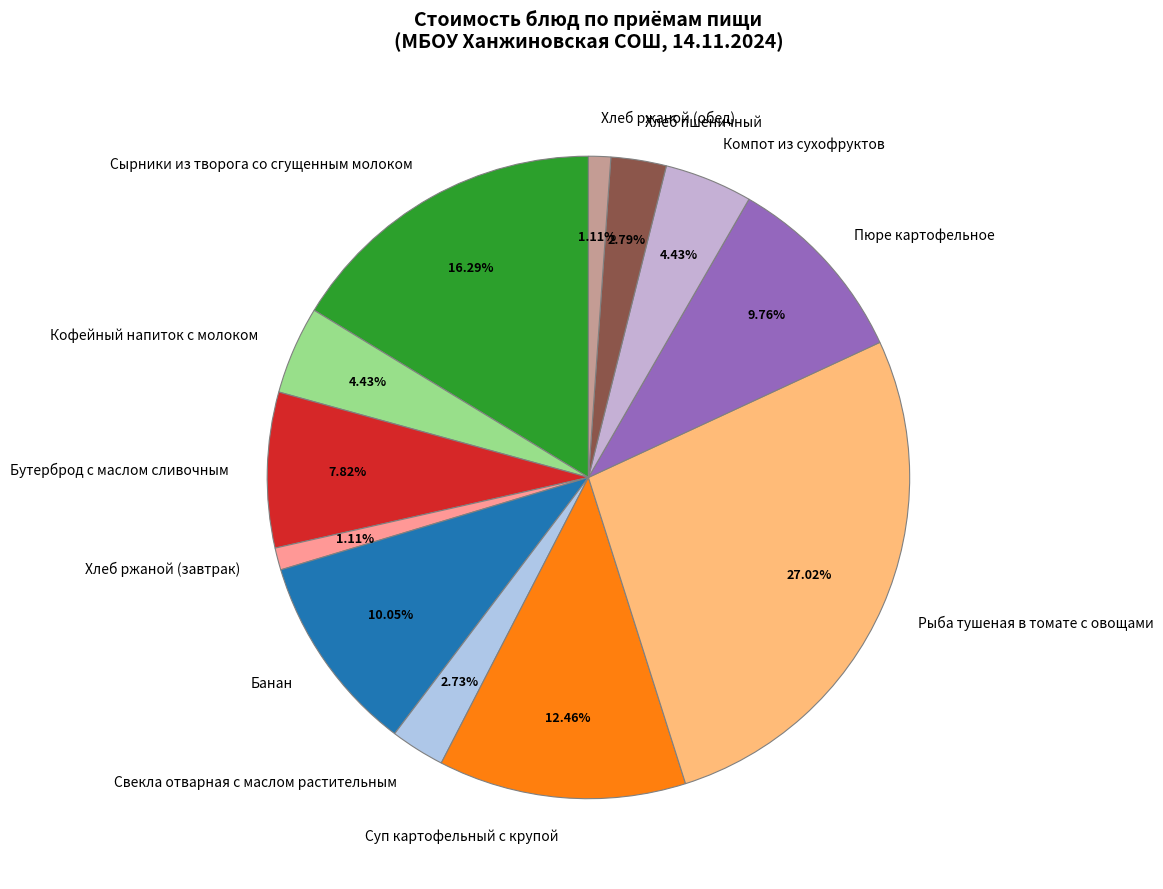

Which category has the biggest portion of the pie?

Рыба тушеная в томате с овощами